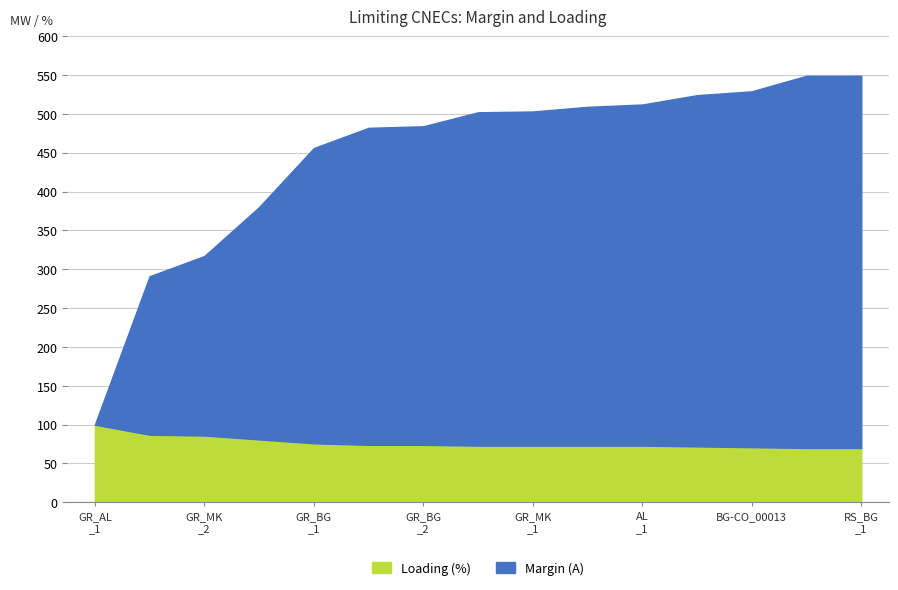

What is the lowest value of the Loading (%) series?

70